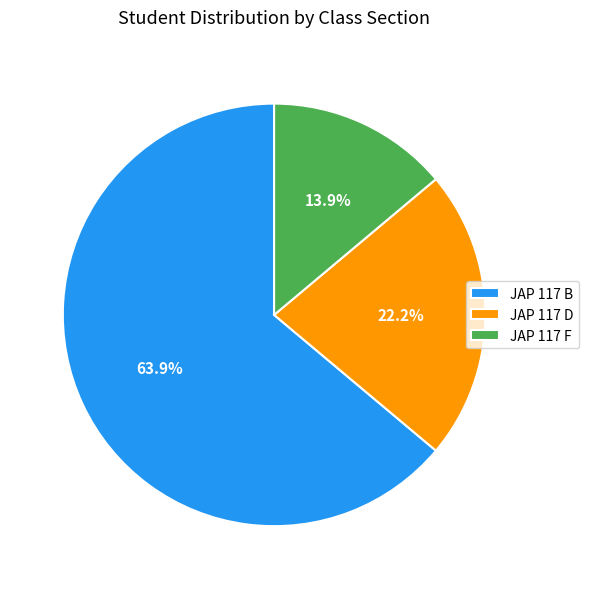

Between JAP 117 F and JAP 117 B, which is larger?

JAP 117 B